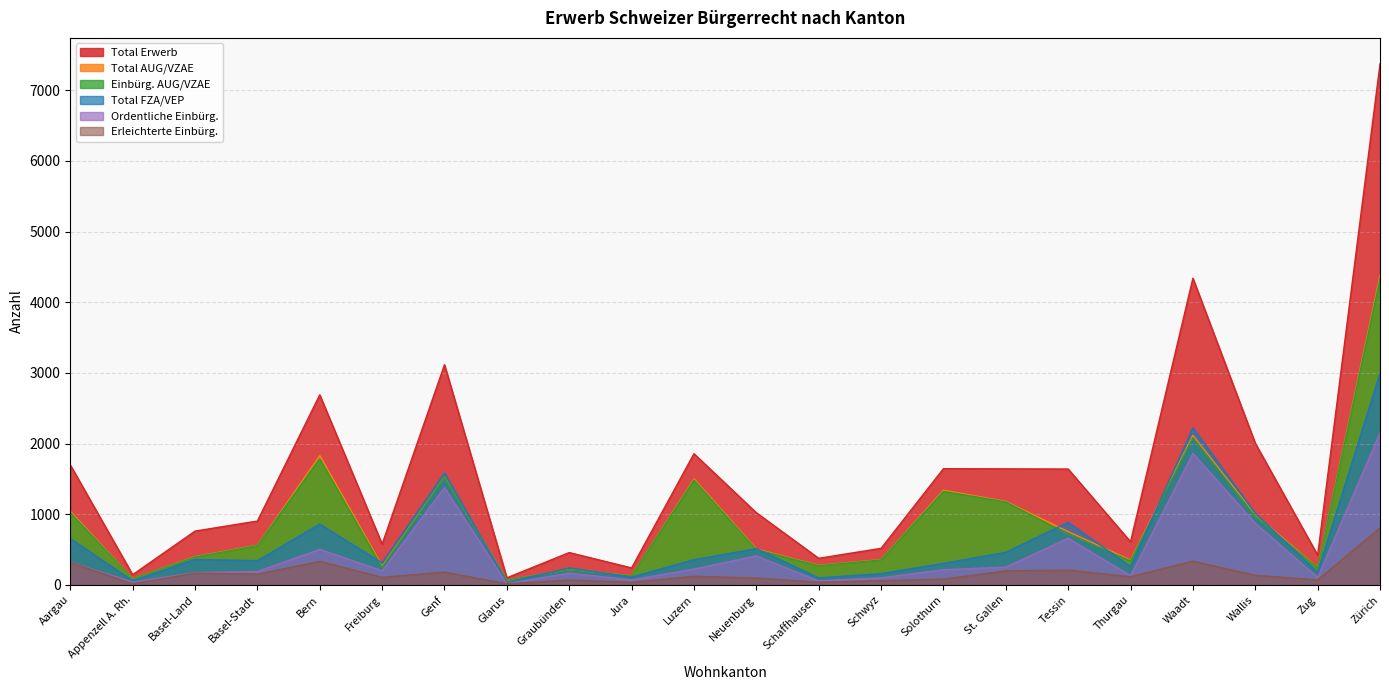

Reading left to right, list all the values displayed in this chart.

Total Erwerb: Aargau=1697	Appenzell A. Rh.=144	Basel-Land=761	Basel-Stadt=903	Bern=2689	Freiburg=577	Genf=3115	Glarus=100	Graubünden=457	Jura=240	Luzern=1856	Neuenburg=1021	Schaffhausen=376	Schwyz=517	Solothurn=1644	St. Gallen=1642	Tessin=1639	Thurgau=610	Waadt=4339	Wallis=2004	Zug=421	Zürich=7371
Total AUG/VZAE: Aargau=1041	Appenzell A. Rh.=87	Basel-Land=401	Basel-Stadt=561	Bern=1828	Freiburg=266	Genf=1532	Glarus=67	Graubünden=217	Jura=130	Luzern=1500	Neuenburg=508	Schaffhausen=277	Schwyz=358	Solothurn=1340	St. Gallen=1181	Tessin=754	Thurgau=352	Waadt=2115	Wallis=993	Zug=245	Zürich=4377
Einbürg. AUG/VZAE: Aargau=1022	Appenzell A. Rh.=87	Basel-Land=394	Basel-Stadt=556	Bern=1786	Freiburg=248	Genf=1529	Glarus=67	Graubünden=215	Jura=127	Luzern=1484	Neuenburg=498	Schaffhausen=272	Schwyz=353	Solothurn=1322	St. Gallen=1174	Tessin=715	Thurgau=340	Waadt=2082	Wallis=968	Zug=242	Zürich=4328
Total FZA/VEP: Aargau=656	Appenzell A. Rh.=57	Basel-Land=360	Basel-Stadt=342	Bern=861	Freiburg=311	Genf=1583	Glarus=33	Graubünden=240	Jura=110	Luzern=356	Neuenburg=513	Schaffhausen=99	Schwyz=159	Solothurn=304	St. Gallen=461	Tessin=885	Thurgau=258	Waadt=2224	Wallis=1011	Zug=176	Zürich=2994
Ordentliche Einbürg.: Aargau=320	Appenzell A. Rh.=40	Basel-Land=173	Basel-Stadt=189	Bern=502	Freiburg=200	Genf=1375	Glarus=18	Graubünden=166	Jura=70	Luzern=224	Neuenburg=410	Schaffhausen=56	Schwyz=99	Solothurn=214	St. Gallen=251	Tessin=660	Thurgau=130	Waadt=1861	Wallis=871	Zug=104	Zürich=2152
Erleichterte Einbürg.: Aargau=319	Appenzell A. Rh.=16	Basel-Land=167	Basel-Stadt=151	Bern=333	Freiburg=106	Genf=181	Glarus=15	Graubünden=68	Jura=36	Luzern=122	Neuenburg=97	Schaffhausen=38	Schwyz=59	Solothurn=82	St. Gallen=198	Tessin=209	Thurgau=115	Waadt=336	Wallis=135	Zug=71	Zürich=804